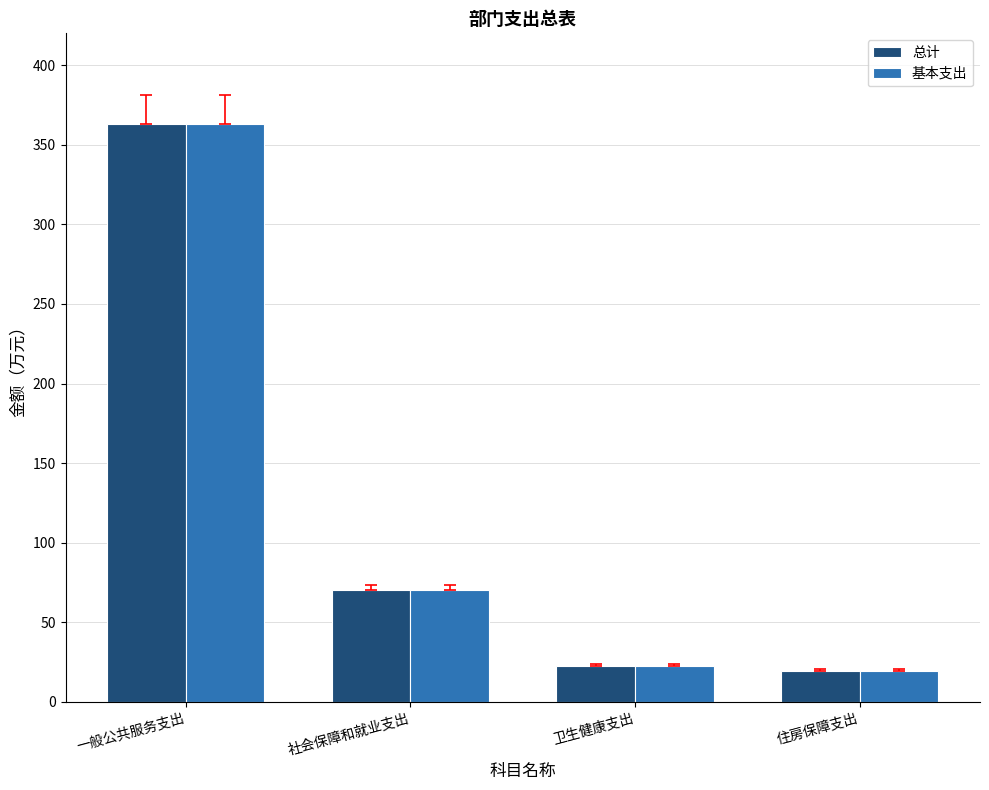

Read the 总计 value at 社会保障和就业支出.

70.1